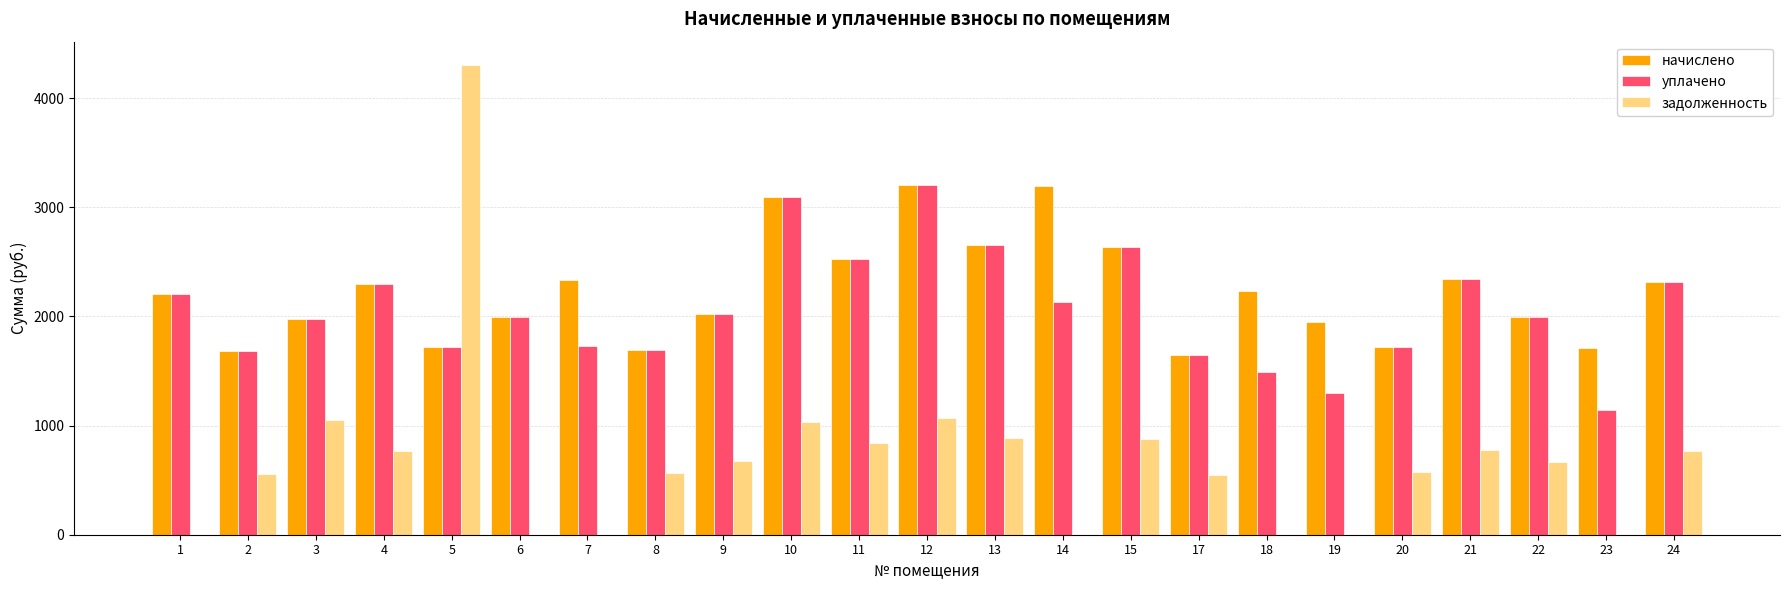

At which category is the sum across all series the highest?

5